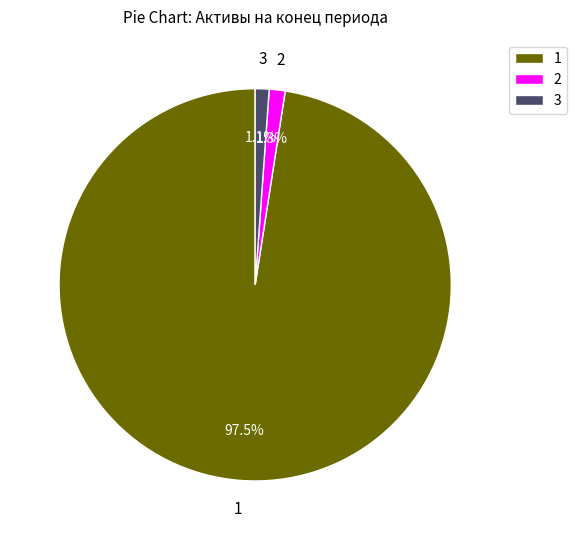

Is there any slice that represents more than half of the pie?

Yes